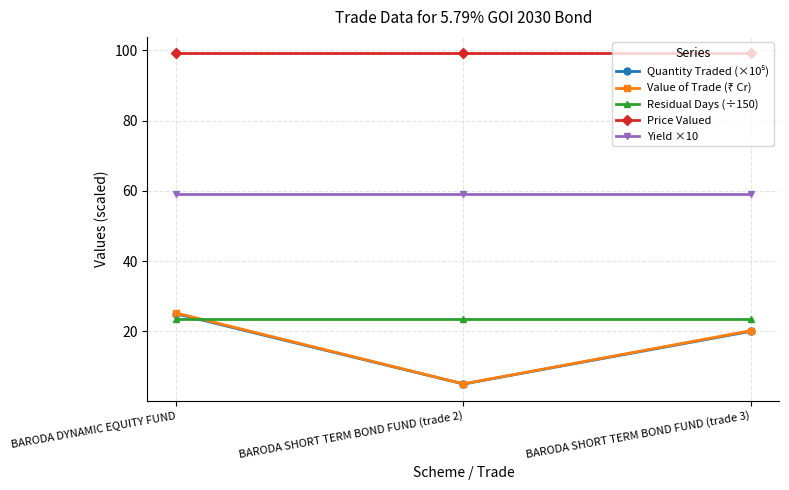

Is it true that Yield ×10 equals 83.2 at BARODA SHORT TERM BOND FUND (trade 2)?

False